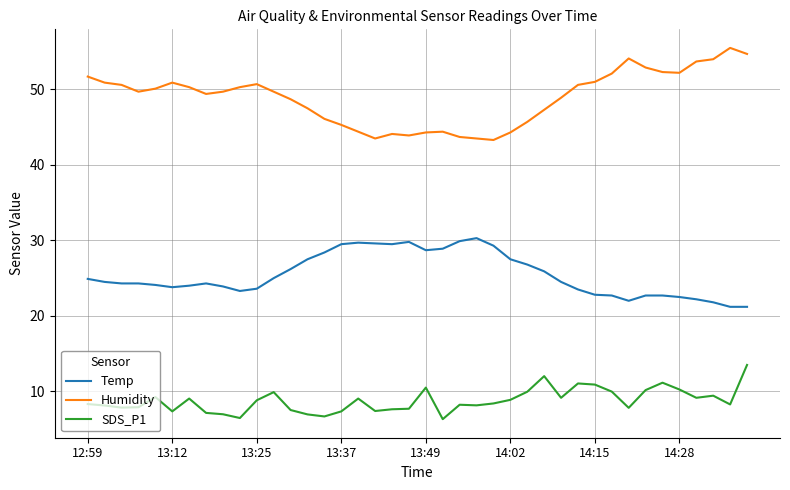

What is the average value of the Humidity series?

48.9